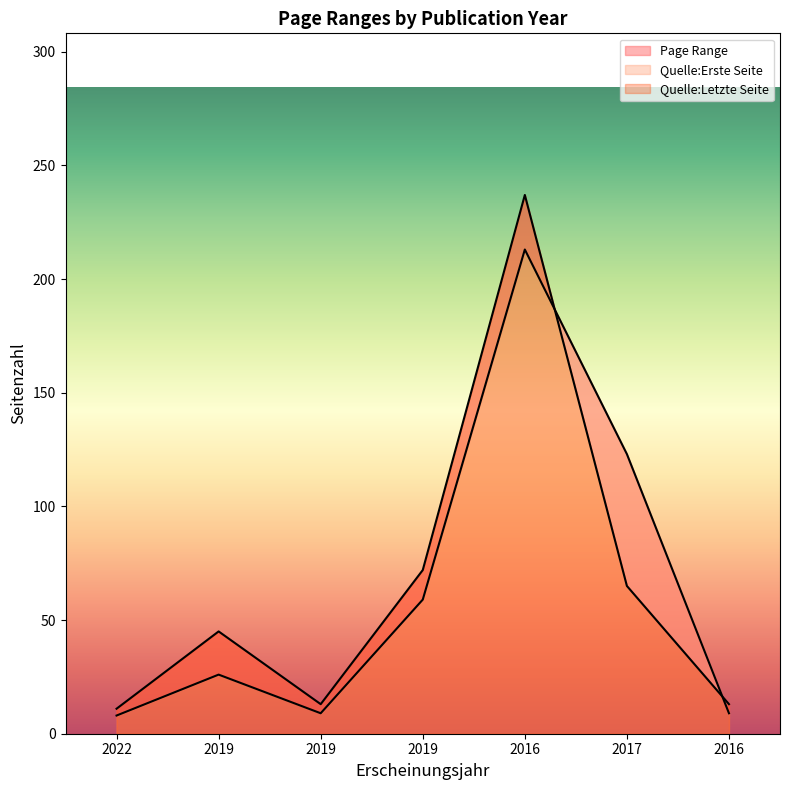

Reading left to right, transcribe all the data shown in this chart.

Quelle:Erste Seite: 2022=8	2019=26	2019=9	2019=59	2016=213	2017=123	2016=9
Quelle:Letzte Seite: 2022=11	2019=45	2019=13	2019=72	2016=237	2017=65	2016=13